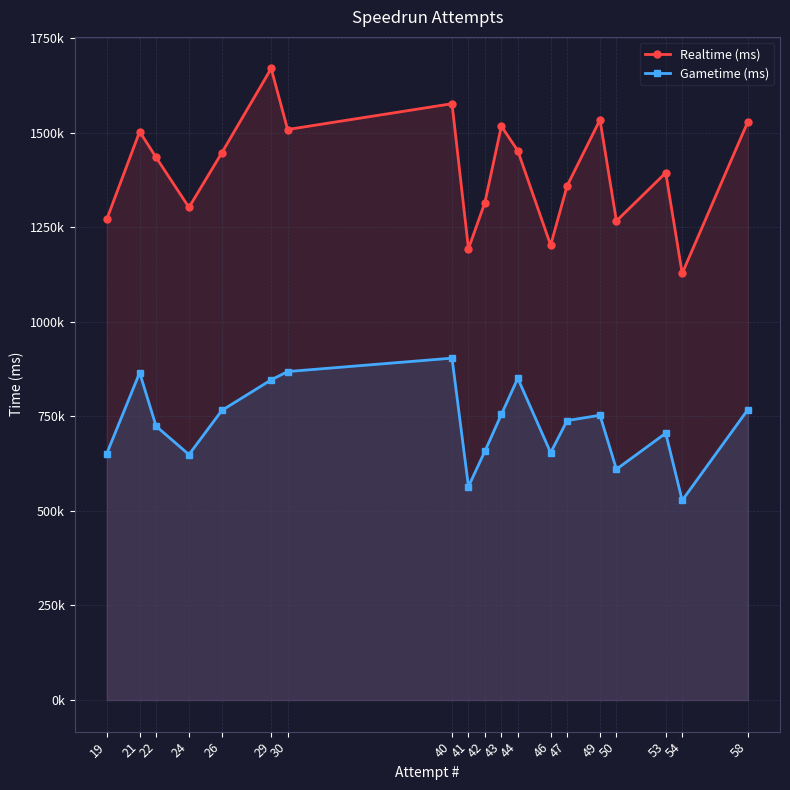

What is the lowest value of the Realtime (ms) series?

1127756